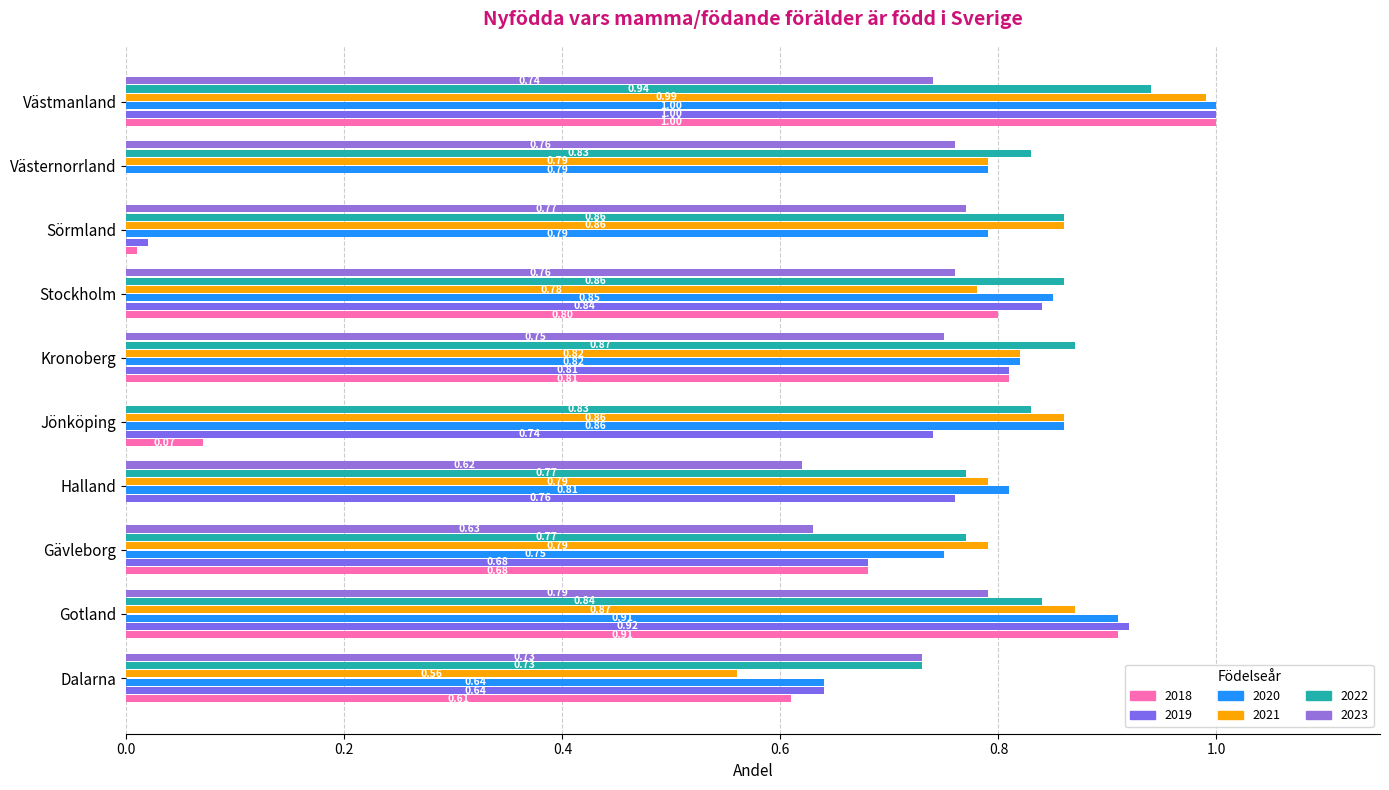

Which series has the largest total across all categories?

2022